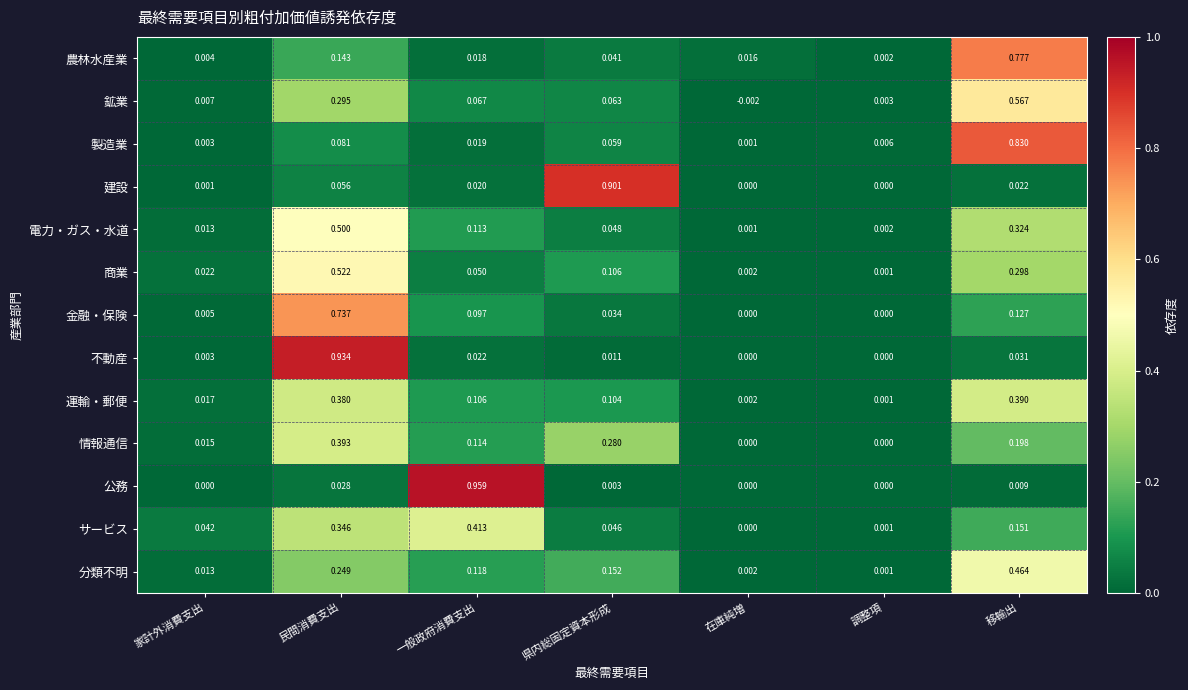

How many series are shown in this chart?

13